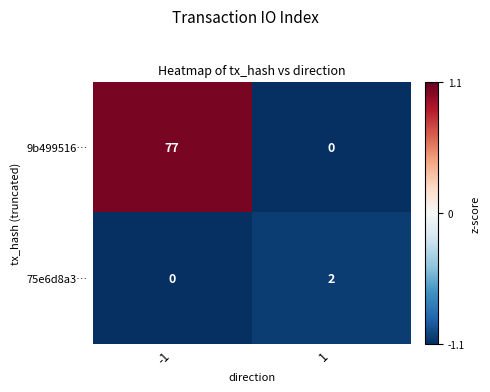

What is the difference between the highest and lowest values at -1?

77